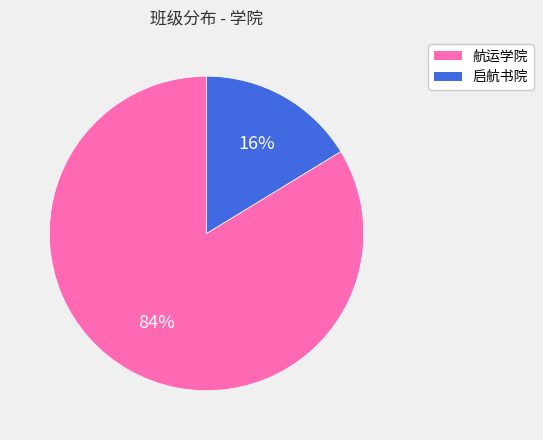

Do 启航书院 and 航运学院 together represent more than half of the pie?

Yes